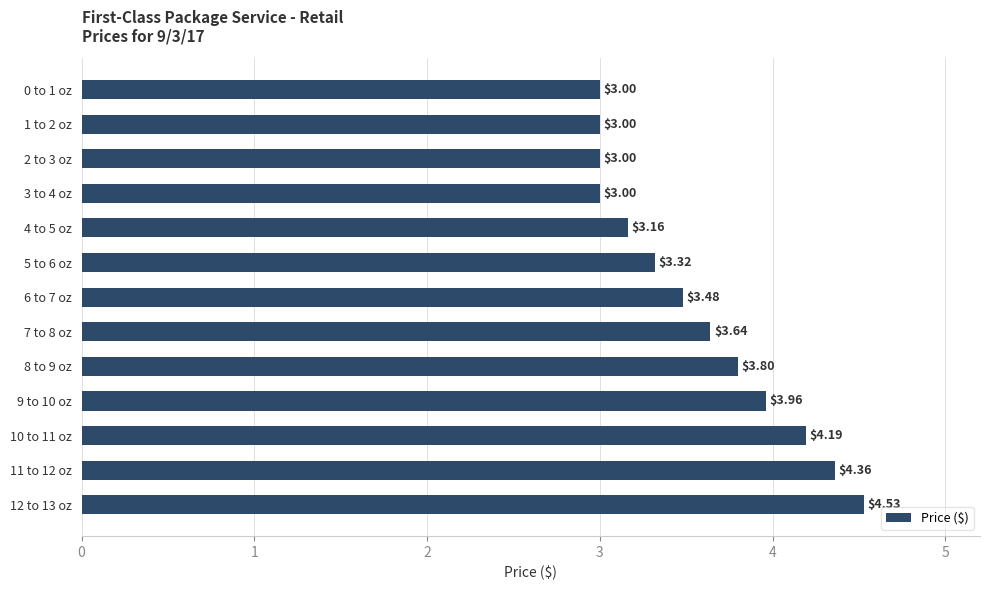

Approximately how many times larger is the value at 3 to 4 oz compared to 1 to 2 oz?

1.0